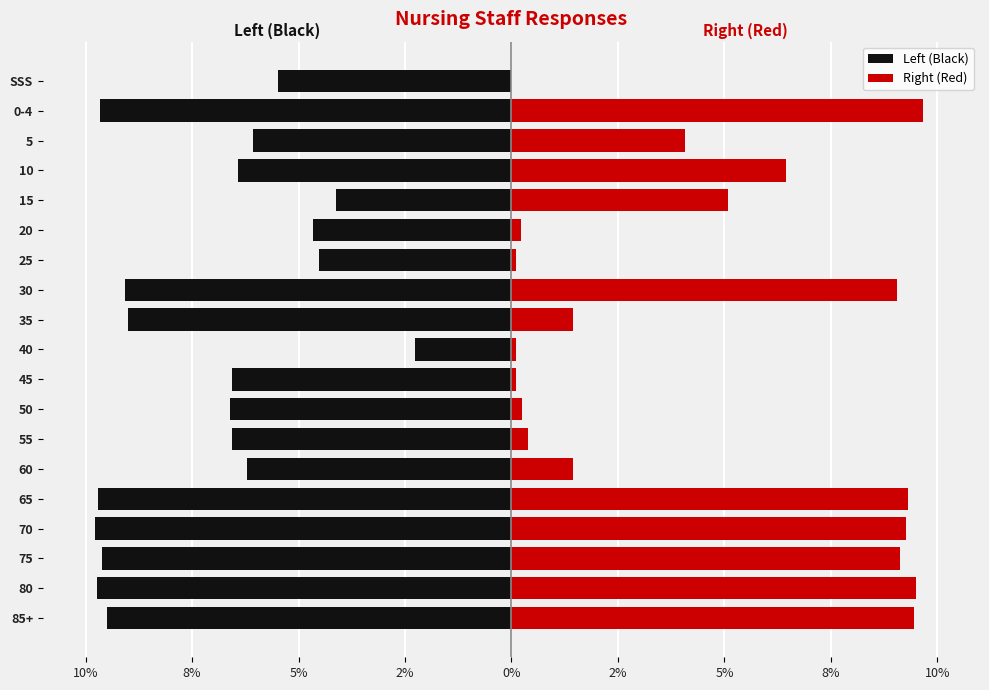

At how many categories does at least one series exceed -5?

19